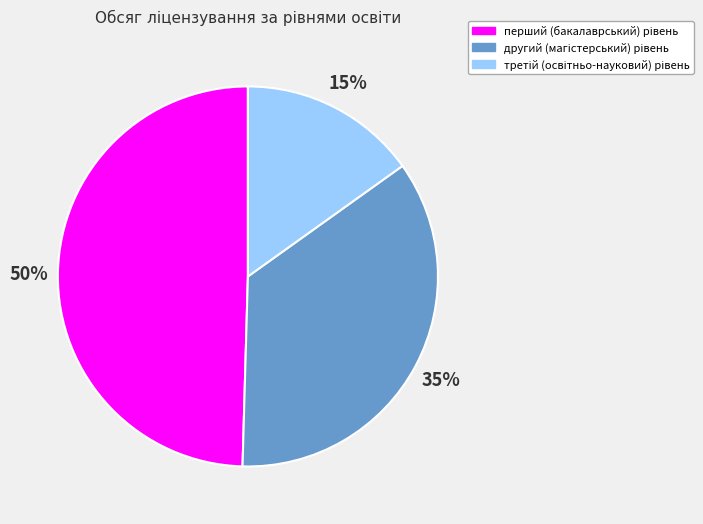

To the nearest percent, what is the average slice percentage?

33%